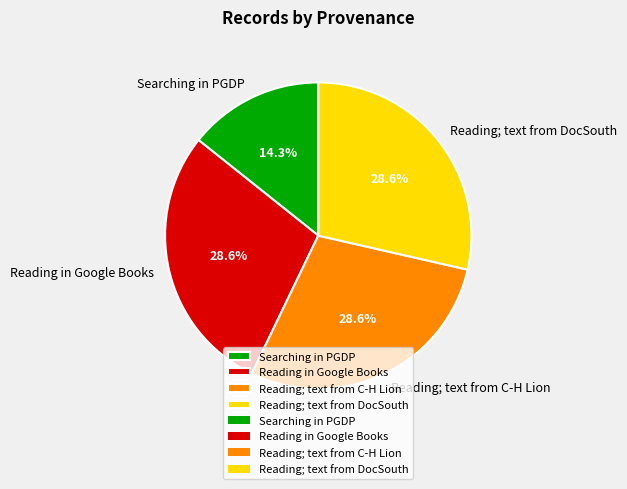

Which category has the smallest portion of the pie?

Searching in PGDP